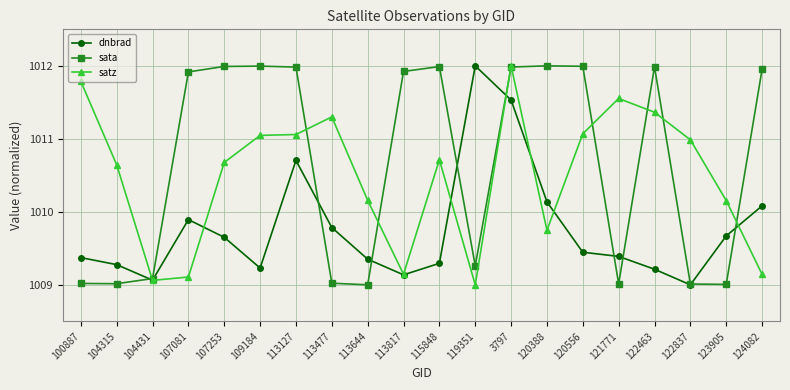

Which series ends up on top after the final intersection of sata and satz?

sata